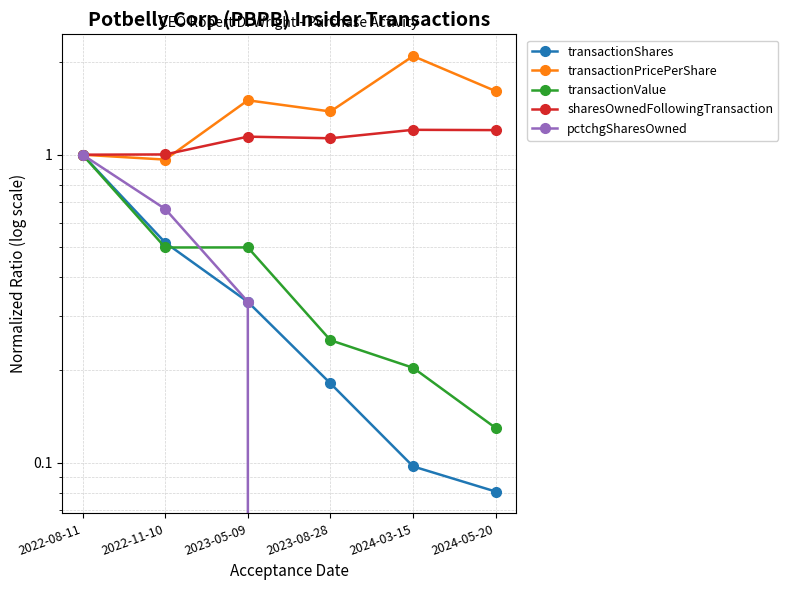

At which label is transactionValue closest to 0?

2024-05-20